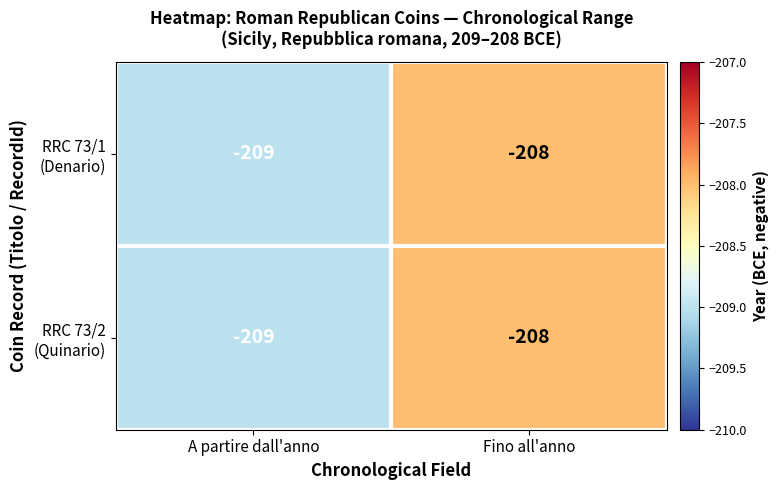

Count the number of categories in the chart.

2